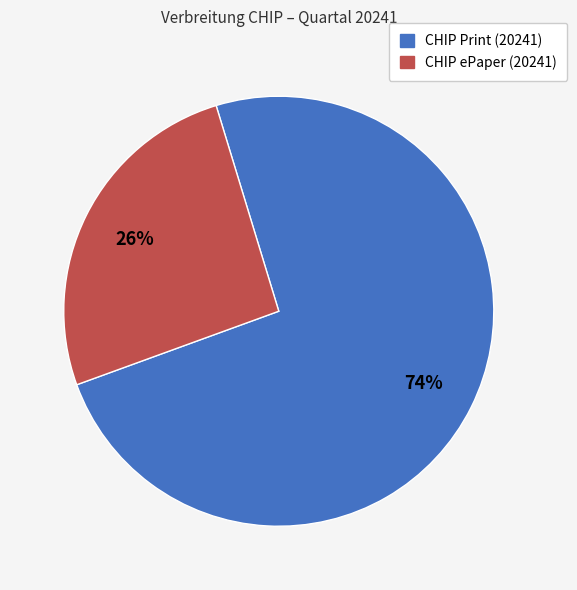

To the nearest percent, what is the average slice percentage?

50%